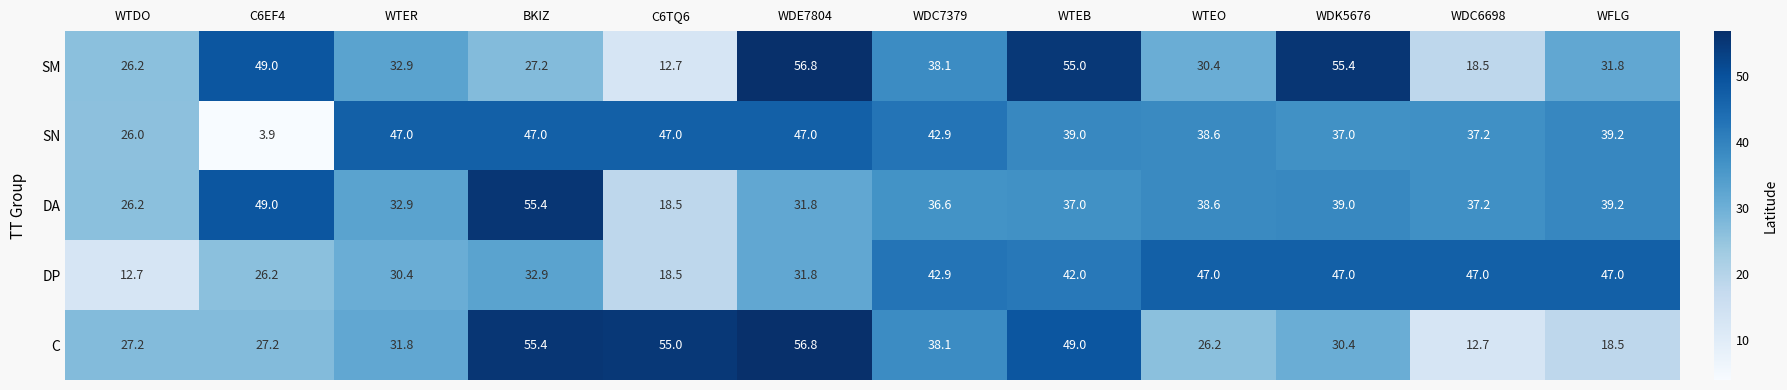

List the labels in order of DA value, smallest first.

C6TQ6, WTDO, WDE7804, WTER, WDC7379, WTEB, WDC6698, WTEO, WDK5676, WFLG, C6EF4, BKIZ